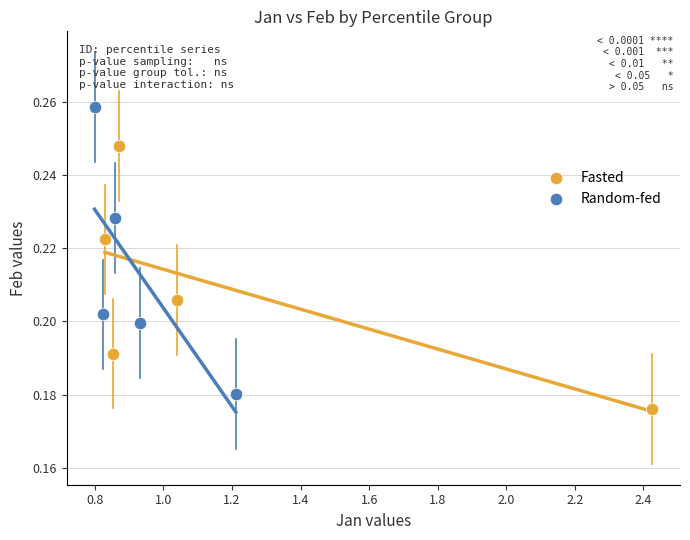

Which series has the widest spread of Y values?

Random-fed